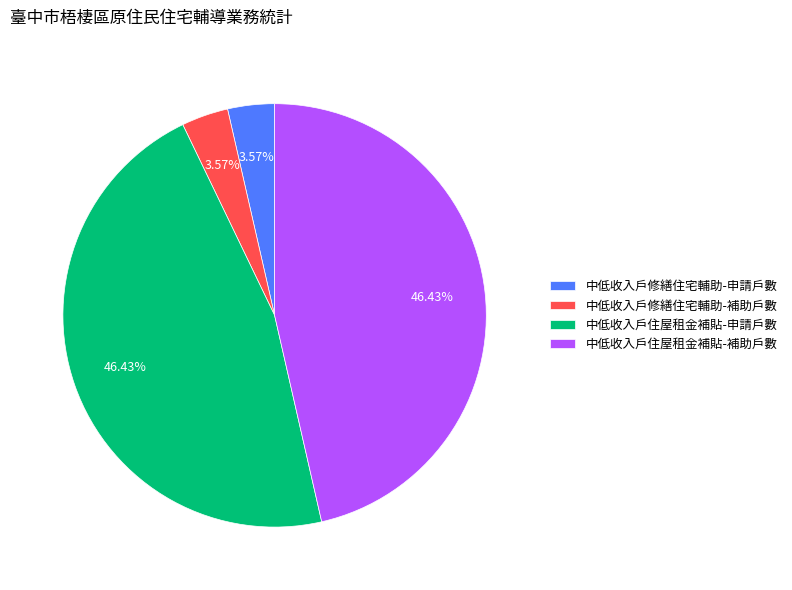

To the nearest percent, what is the combined percentage of 中低收入戶住屋租金補貼-補助戶數 and 中低收入戶修繕住宅輔助-申請戶數?

50%